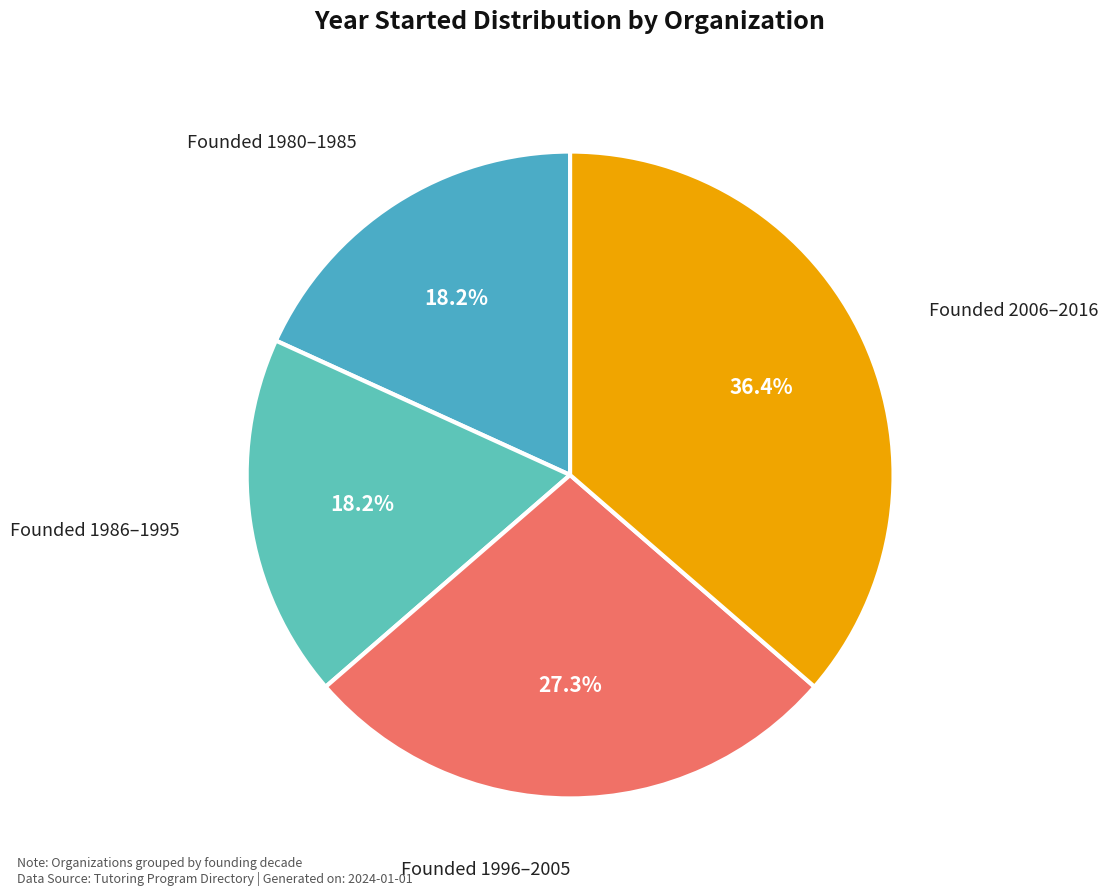

Which slice is the largest?

Founded 2006–2016